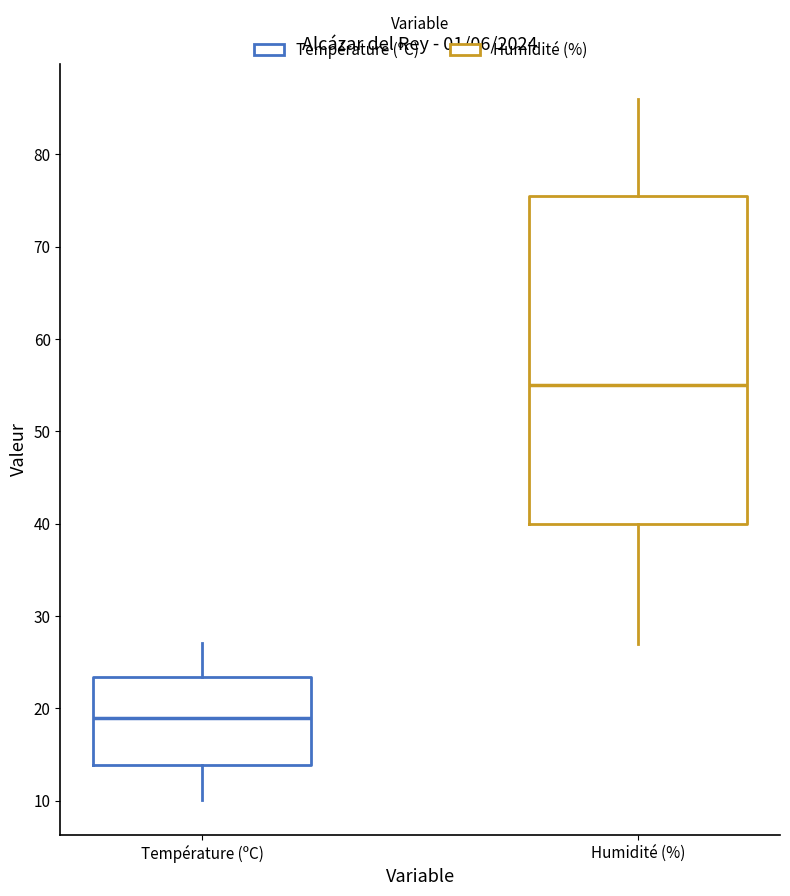

Comparing the boxes themselves (not the whiskers), which one is the tallest?

Humidité (%)